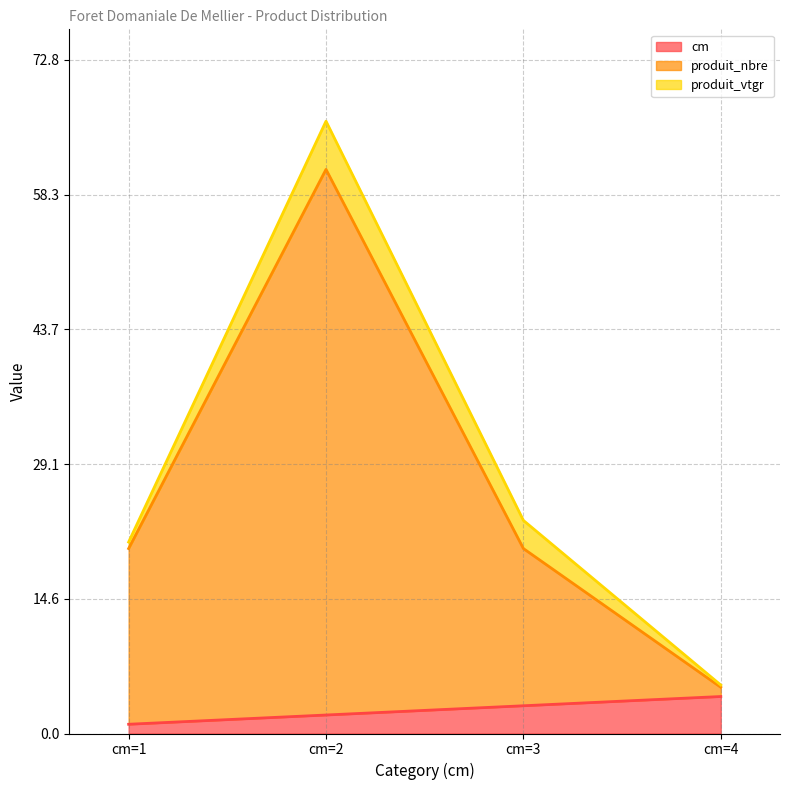

True or false: produit_nbre has more than 0 interior local peaks.

True